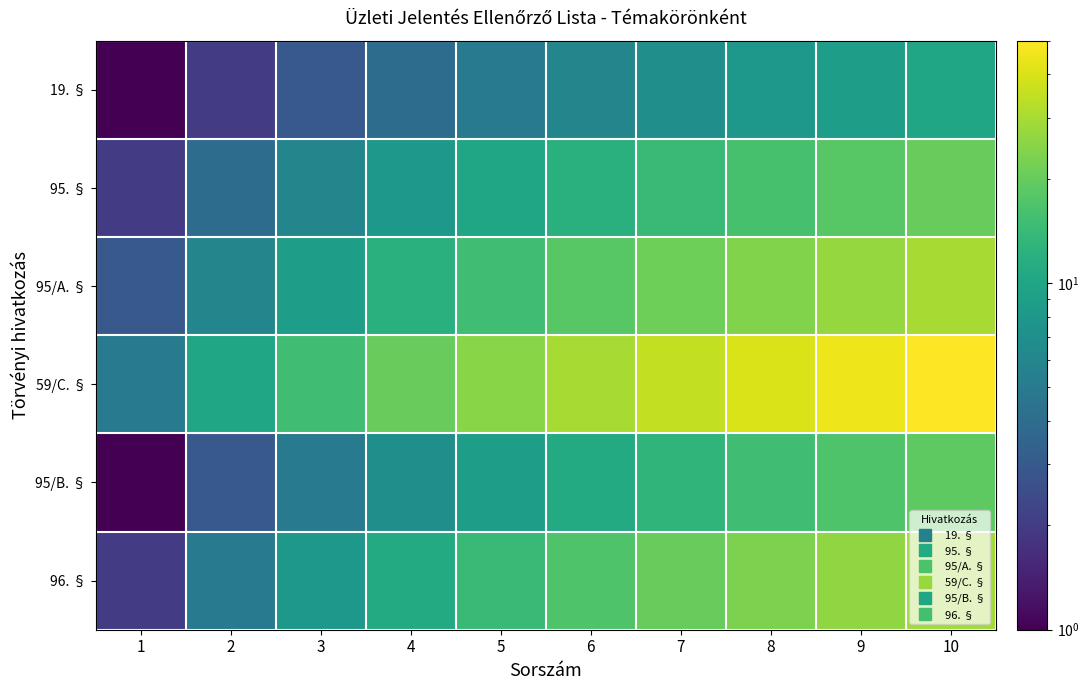

Reading left to right, transcribe all the data shown in this chart.

19. §: 1=1	2=2	3=3	4=4	5=5	6=6	7=7	8=8	9=9	10=10
95. §: 1=2	2=4	3=6	4=8	5=10	6=12	7=14	8=16	9=18	10=20
95/A. §: 1=3	2=6	3=9	4=12	5=15	6=18	7=21	8=24	9=27	10=30
59/C. §: 1=5	2=10	3=15	4=20	5=25	6=30	7=35	8=40	9=45	10=50
95/B. §: 1=1	2=3	3=5	4=7	5=9	6=11	7=13	8=15	9=17	10=19
96. §: 1=2	2=5	3=8	4=11	5=14	6=17	7=20	8=23	9=26	10=29